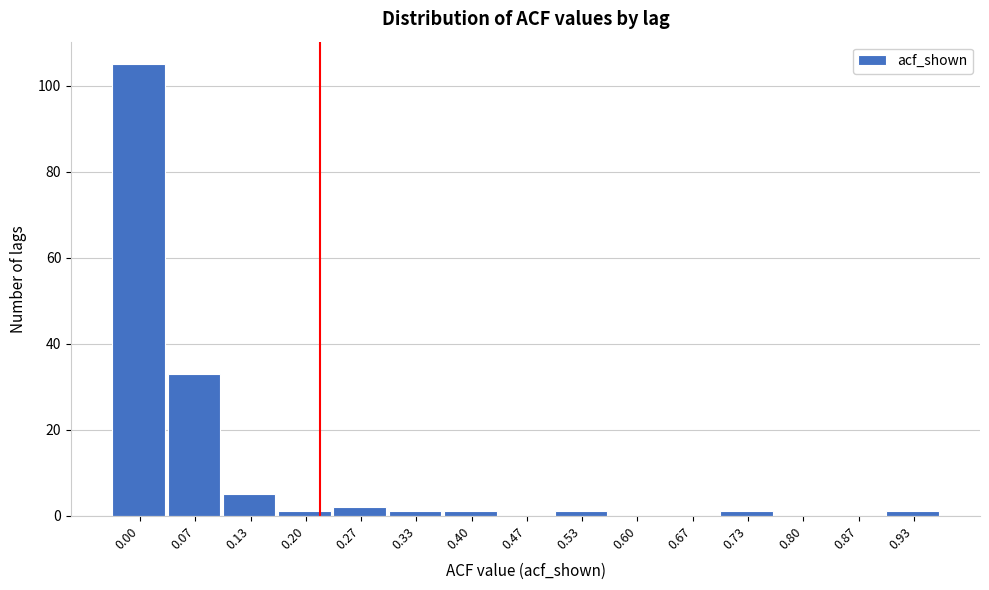

Reading left to right, list all the values displayed in this chart.

0.00=105	0.07=33	0.13=5	0.20=1	0.27=2	0.33=1	0.40=1	0.47=0	0.53=1	0.60=0	0.67=0	0.73=1	0.80=0	0.87=0	0.93=1